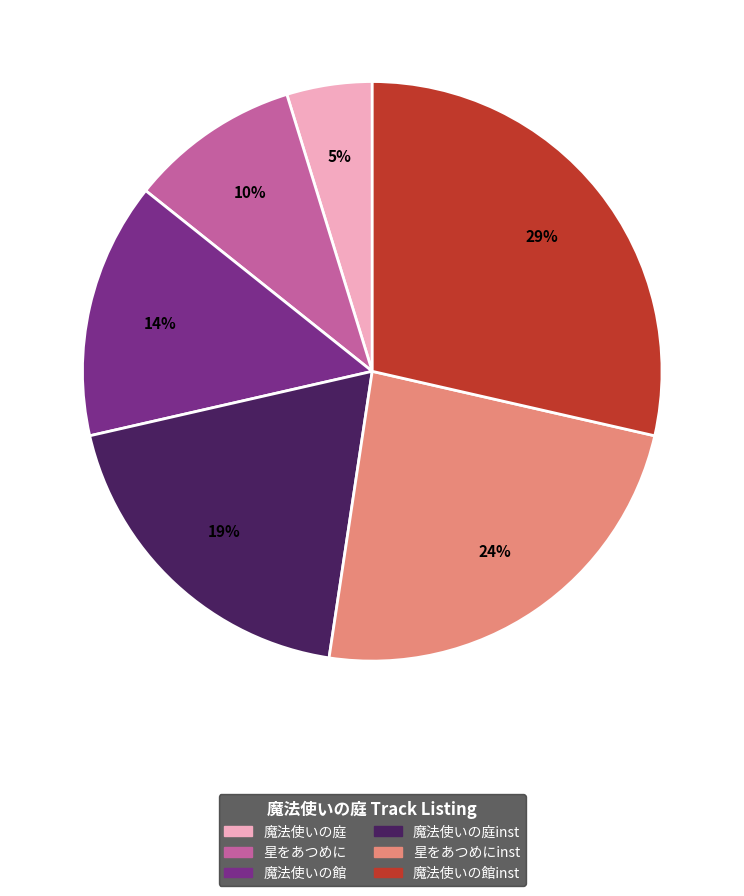

To the nearest percent, what is the difference between the largest and smallest slice percentages?

24%